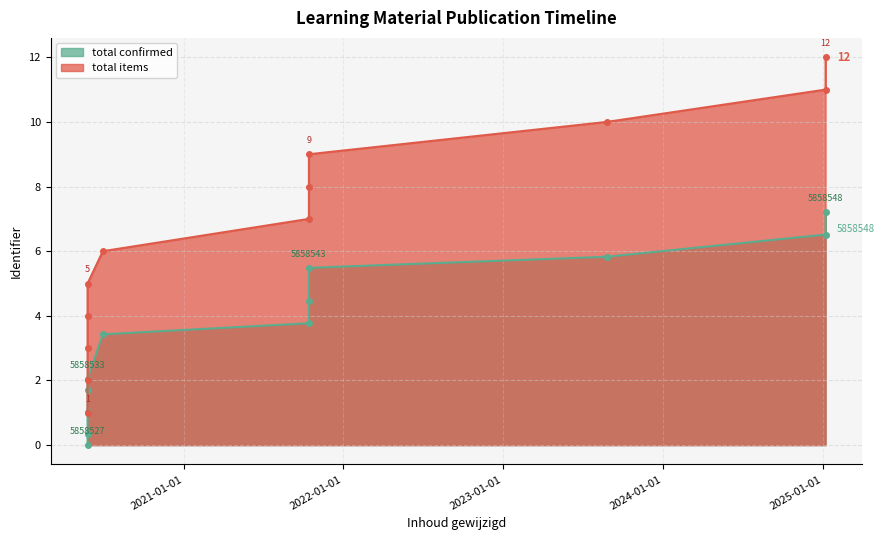

What is the change in value from 2020-05-26 to 2020-05-26?

+0.7